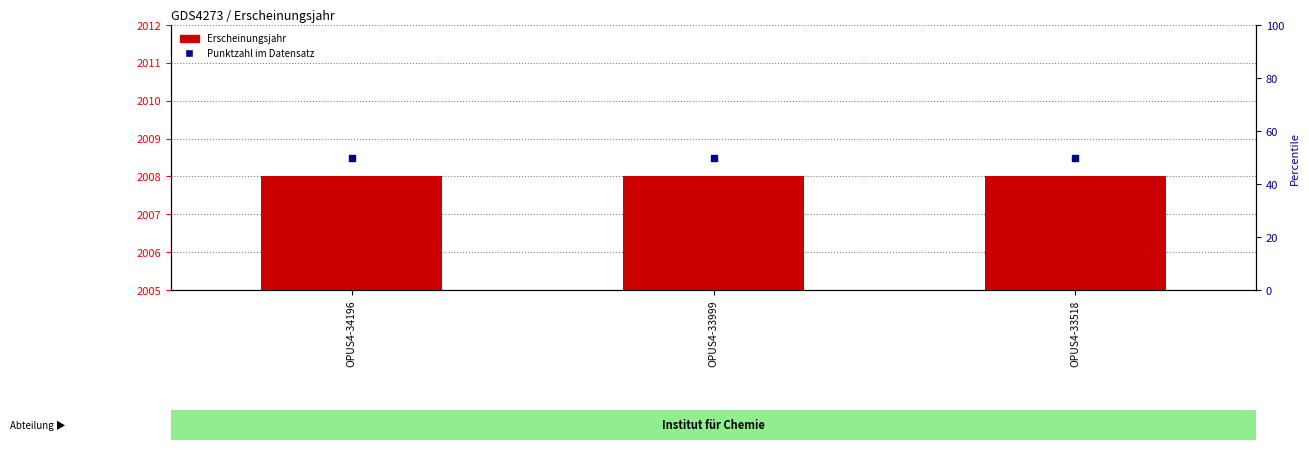

Which series has the widest spread of Y values?

Erscheinungsjahr (offset)